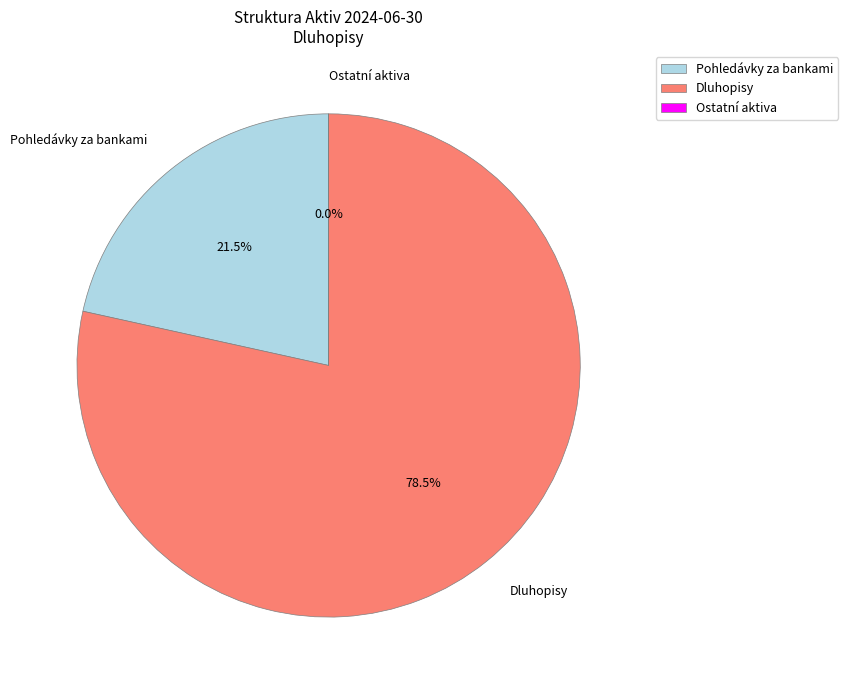

Which slice is the largest?

Dluhopisy